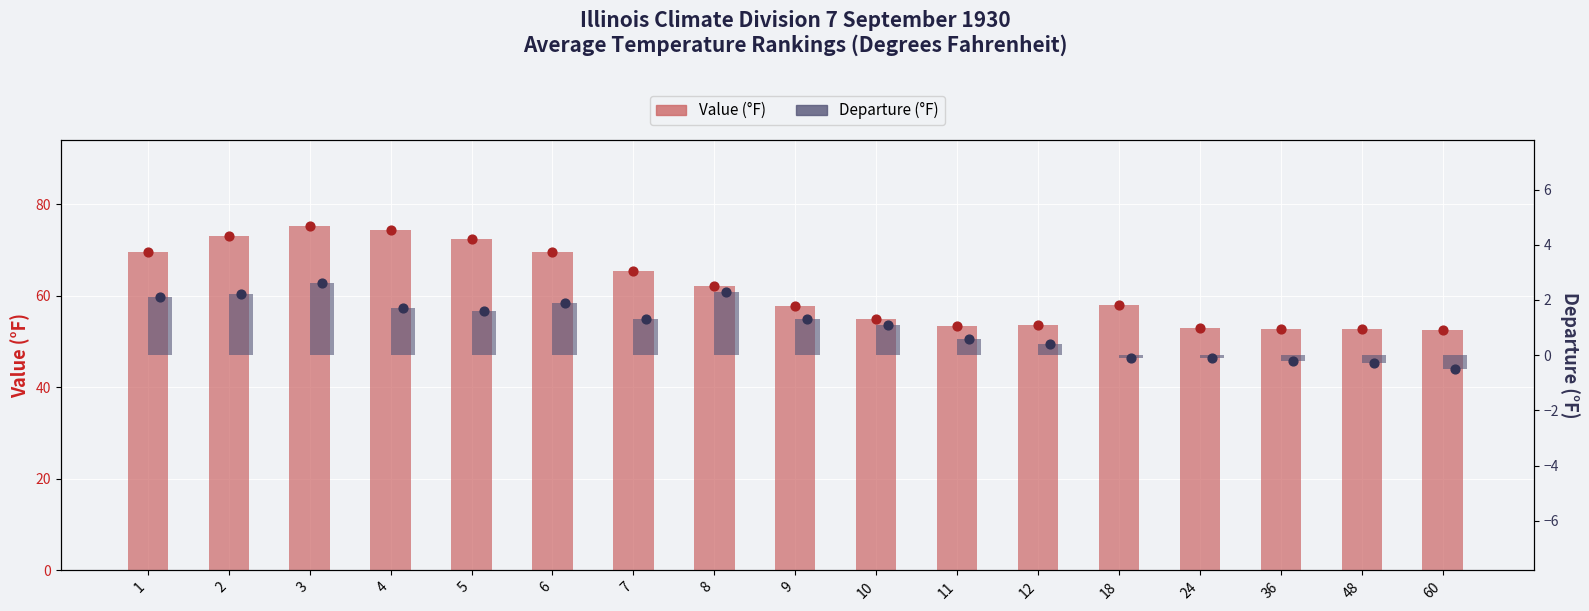

Which series reaches the minimum Y coordinate?

Departure (°F)